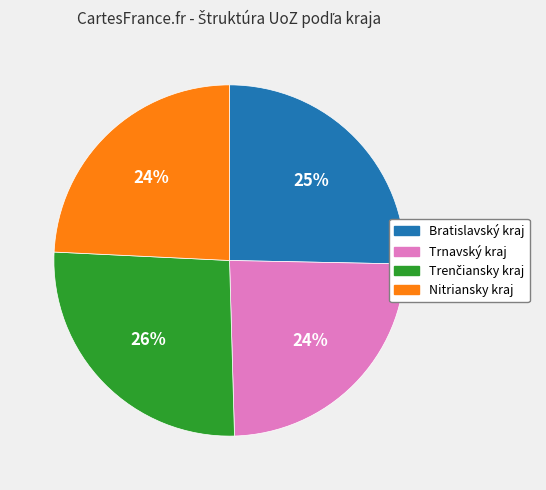

Which has a higher value, Trnavský kraj or Bratislavský kraj?

Bratislavský kraj